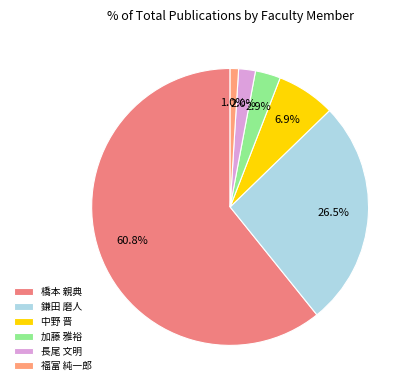

Which has a higher value, 長尾 文明 or 鎌田 磨人?

鎌田 磨人